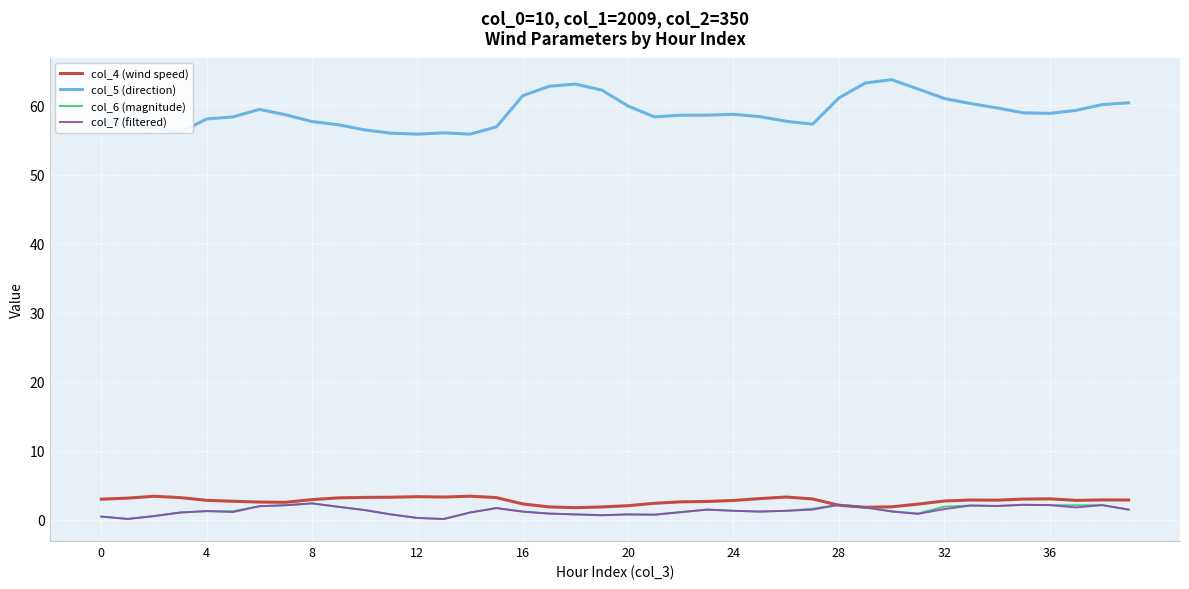

True or false: col_7 (filtered) and col_5 (direction) intersect in this chart.

False